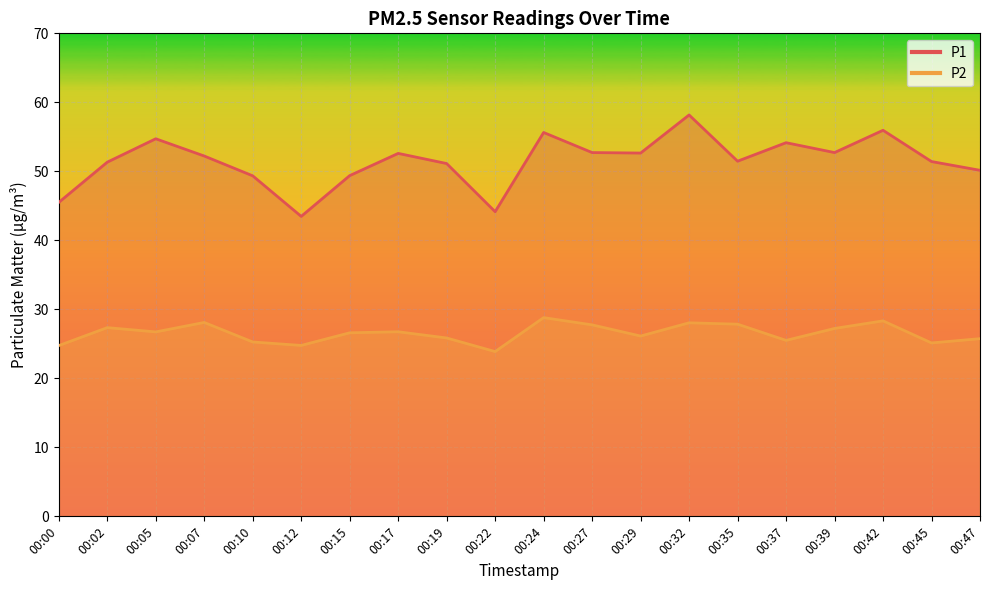

What is the difference between the P1 values at 00:45 and 00:10?

2.1